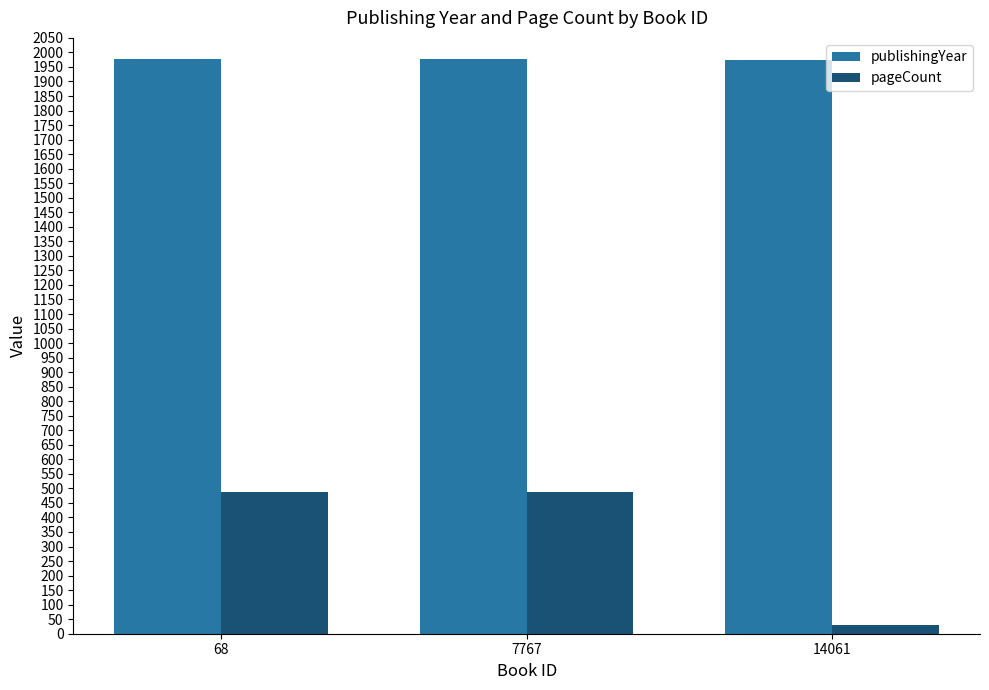

List the series in order of their peak value, highest first.

publishingYear, pageCount